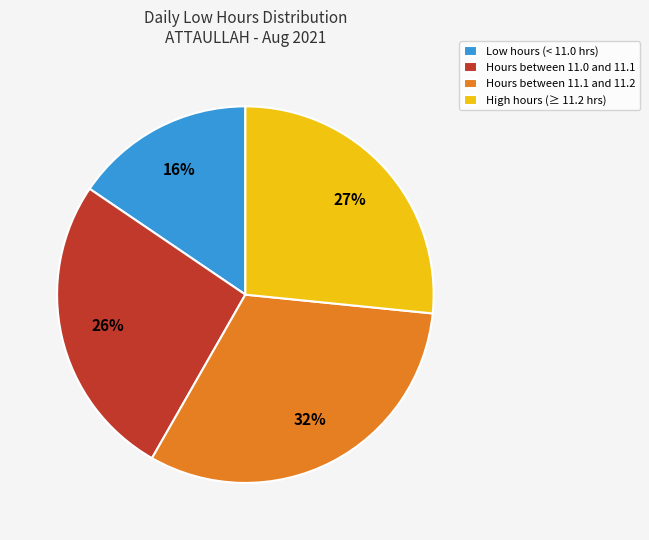

Which category has the smallest portion of the pie?

Low hours (< 11.0 hrs)